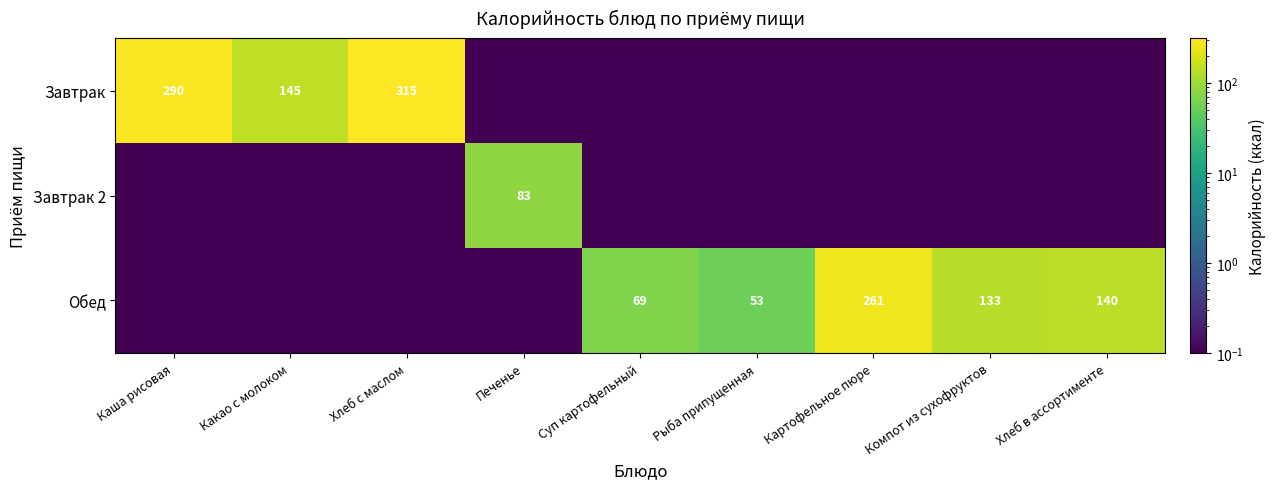

True or false: Обед has a value of 26.5 at Рыба припущенная.

False